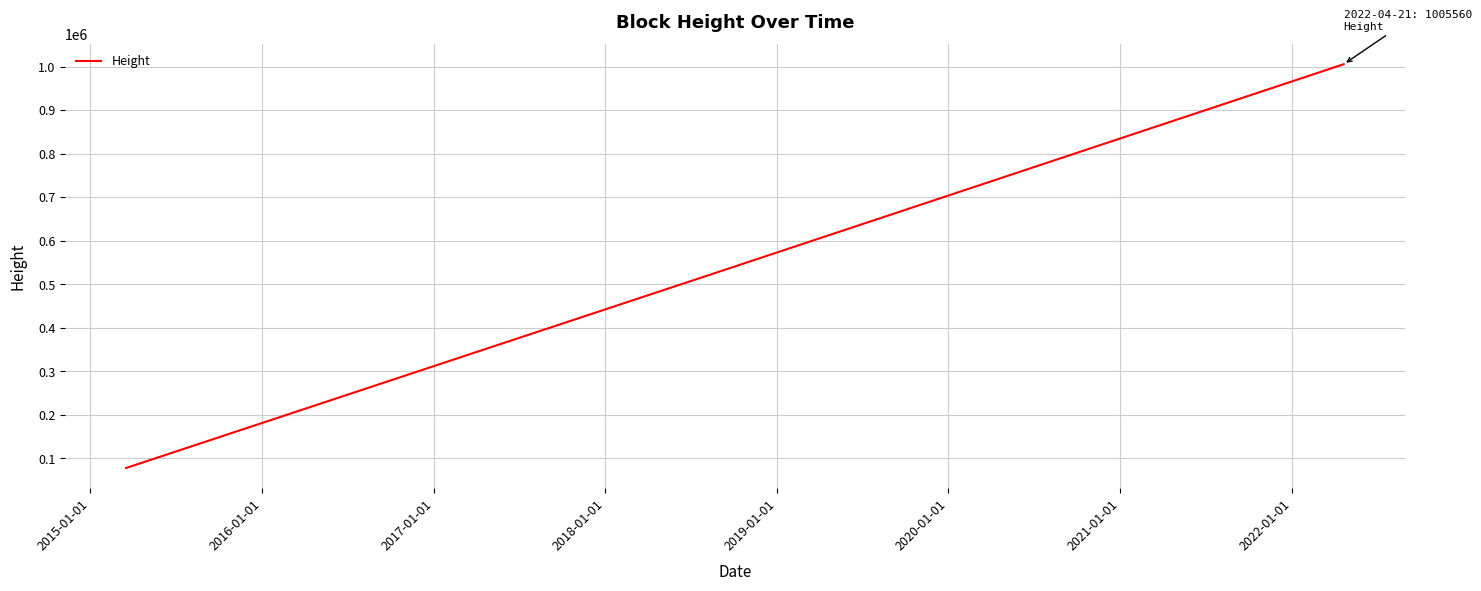

What is the smallest value displayed?

78068